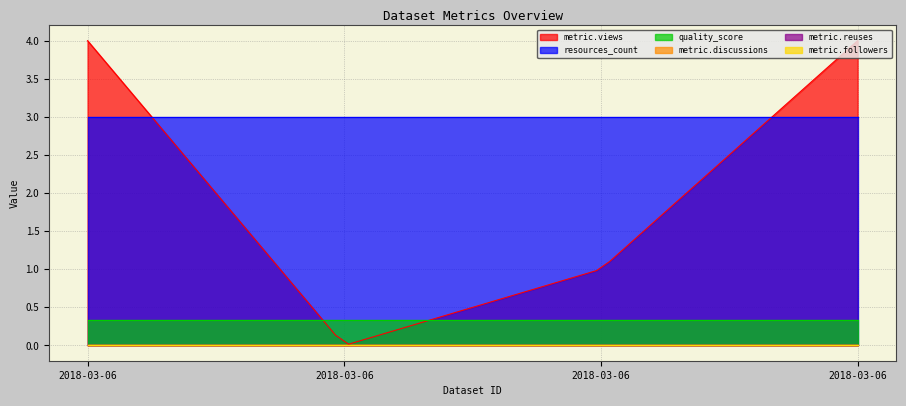

Reading right to left, list all the values displayed in this chart.

metric.views: 4.0	1.0	0.0	4.0
resources_count: 3.0	3.0	3.0	3.0
quality_score: 0.3	0.3	0.3	0.3
metric.discussions: 0.0	0.0	0.0	0.0
metric.reuses: 0.0	0.0	0.0	0.0
metric.followers: 0.0	0.0	0.0	0.0